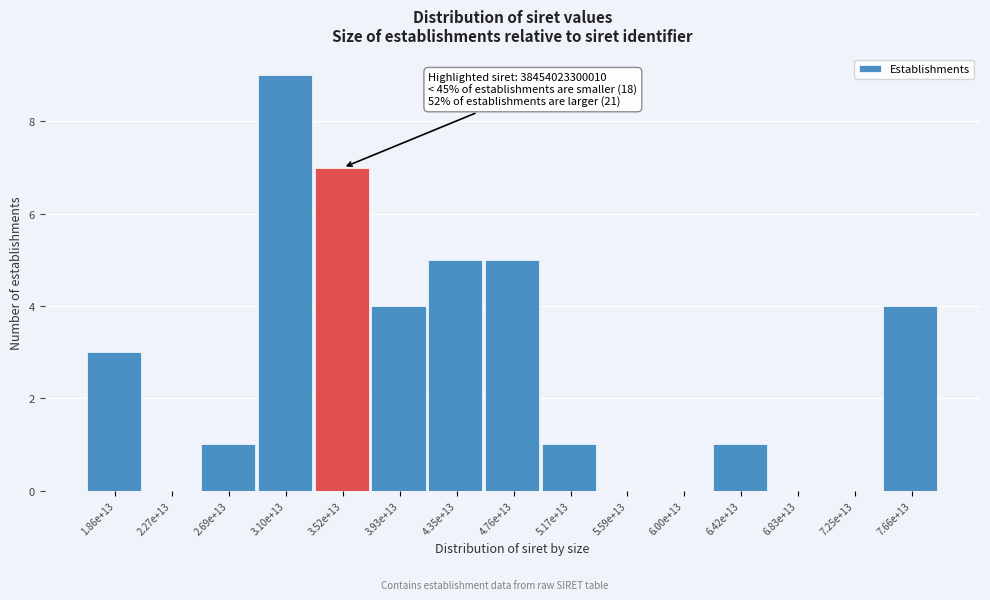

Reading left to right, what are all the values shown in this chart?

1.86e+13=3	2.27e+13=0	2.69e+13=1	3.10e+13=9	3.52e+13=7	3.93e+13=4	4.35e+13=5	4.76e+13=5	5.17e+13=1	5.59e+13=0	6.00e+13=0	6.42e+13=1	6.83e+13=0	7.25e+13=0	7.66e+13=4